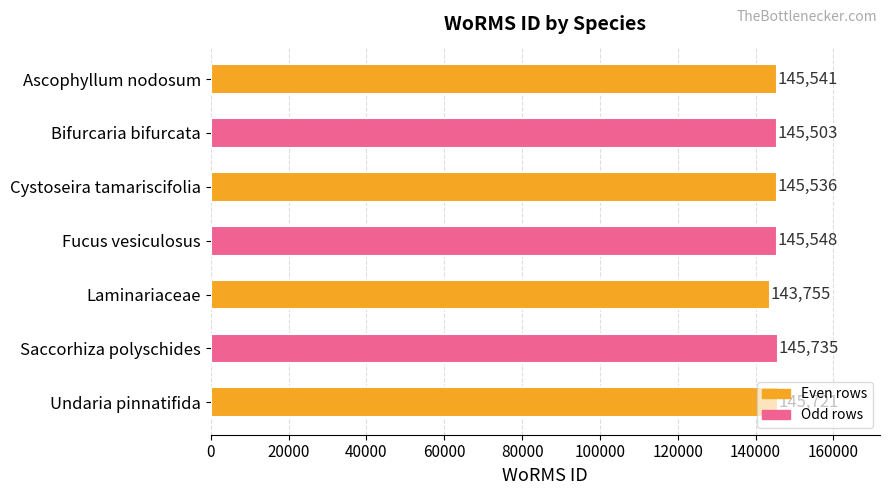

True or false: the data shows 230881 at Laminariaceae.

False